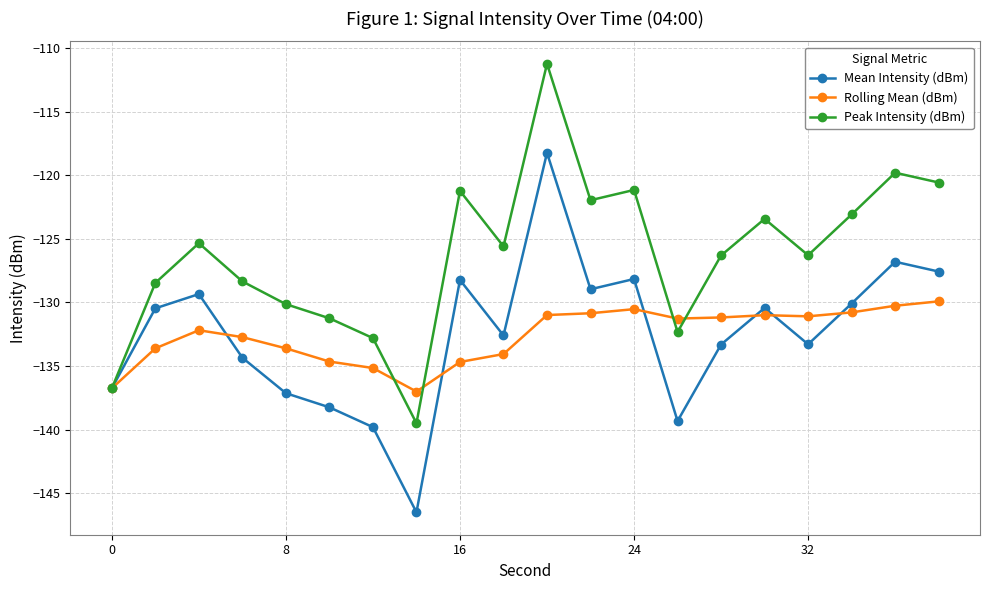

Count the number of categories in the chart.

20